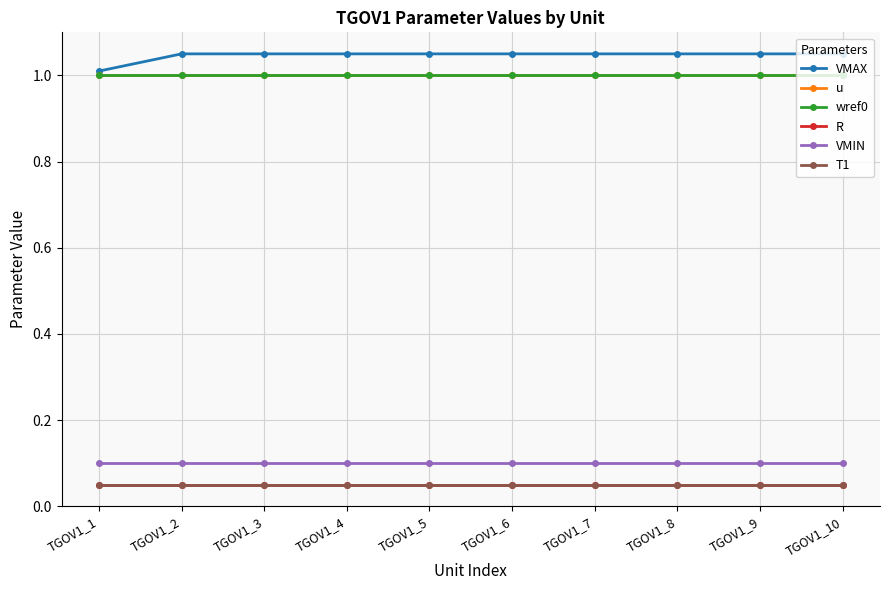

Does the chart have visible grid lines?

Yes